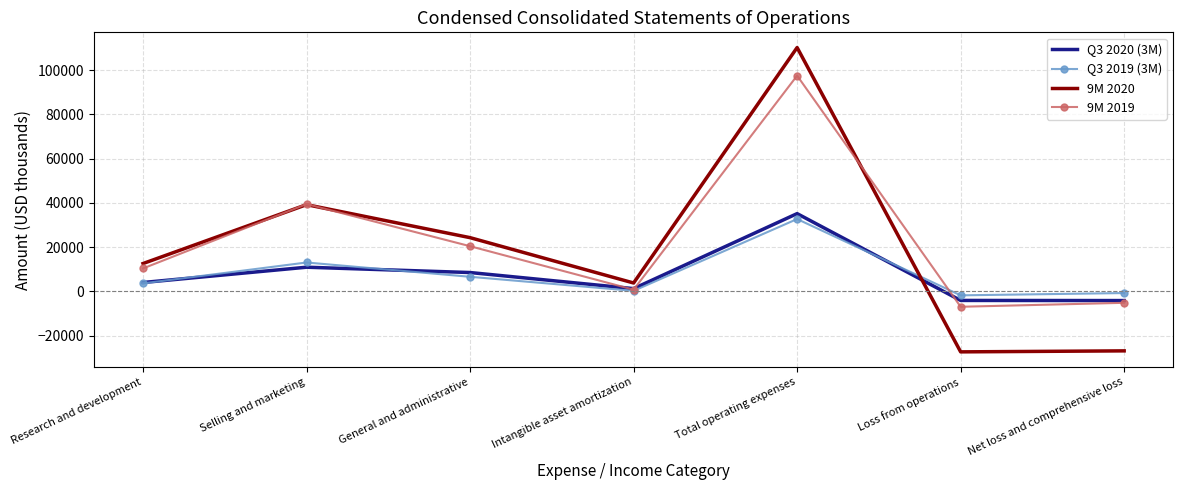

What is the sum of the 9M 2020 values at General and administrative and Net loss and comprehensive loss?

-2549